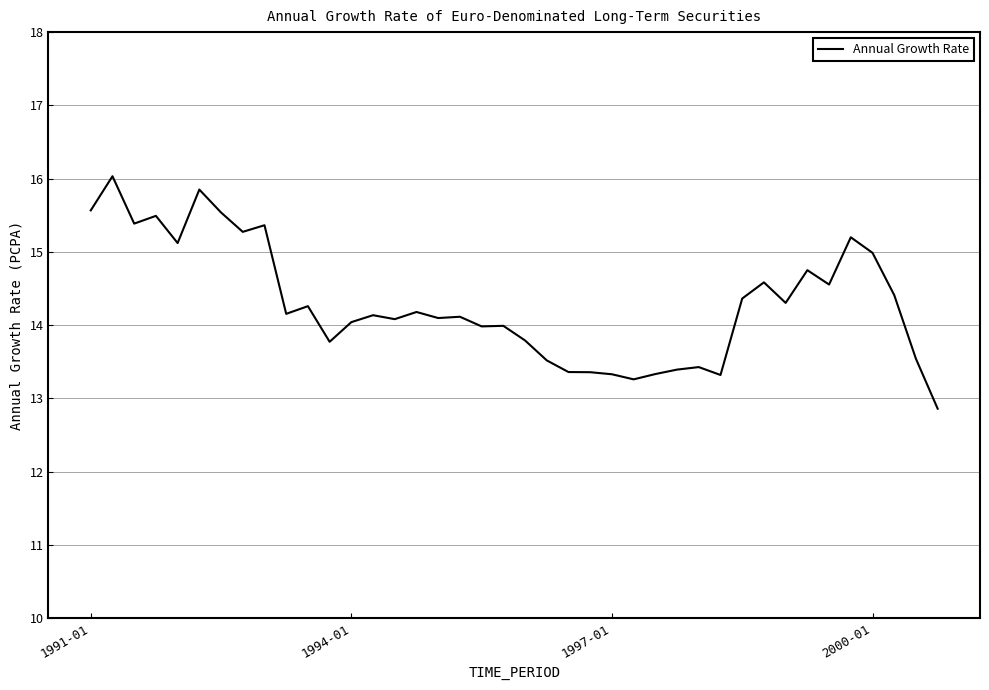

What is the maximum value shown in the chart?

16.0